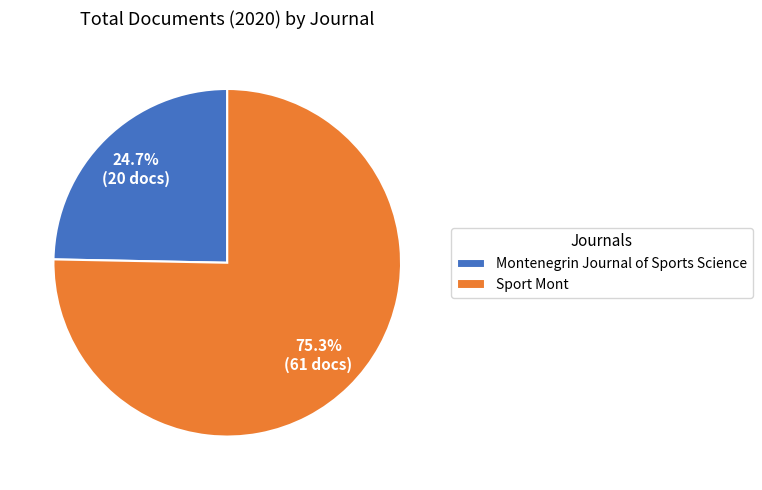

What is the majority slice?

Sport Mont